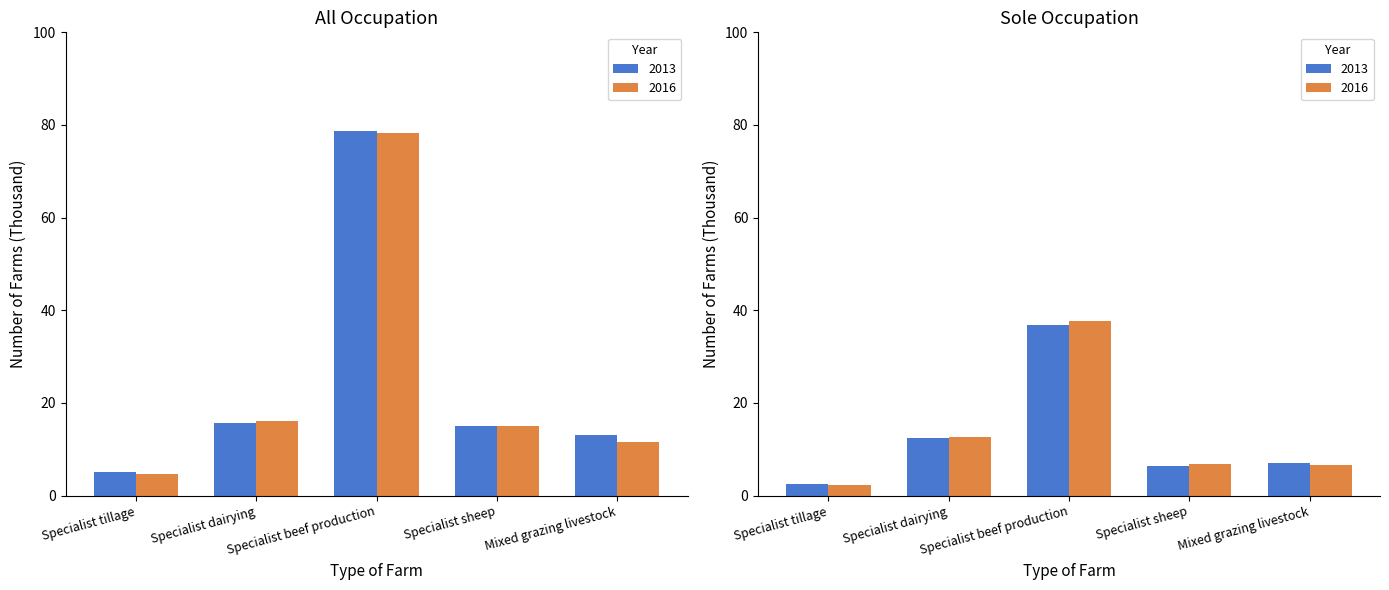

Is it true that 2016 equals 1.8 at Specialist tillage?

False